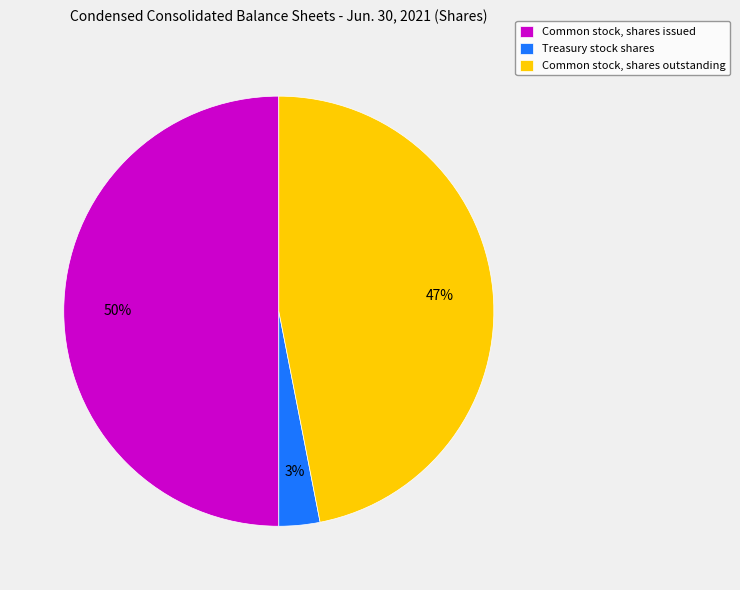

How many segments does this pie chart have?

3